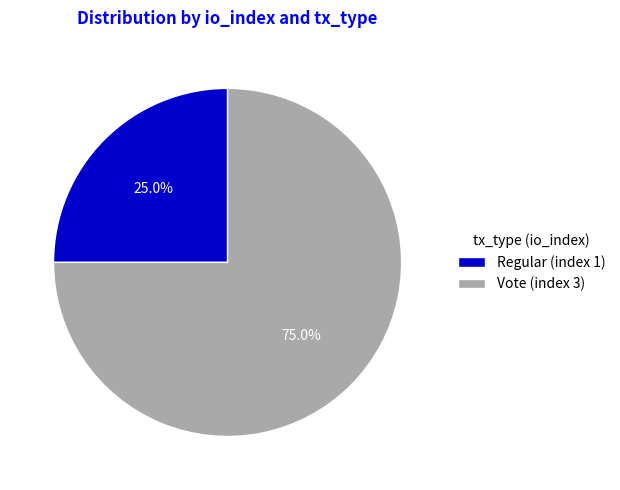

The Regular (index 1) slice represents 25% of the pie. True or false?

True